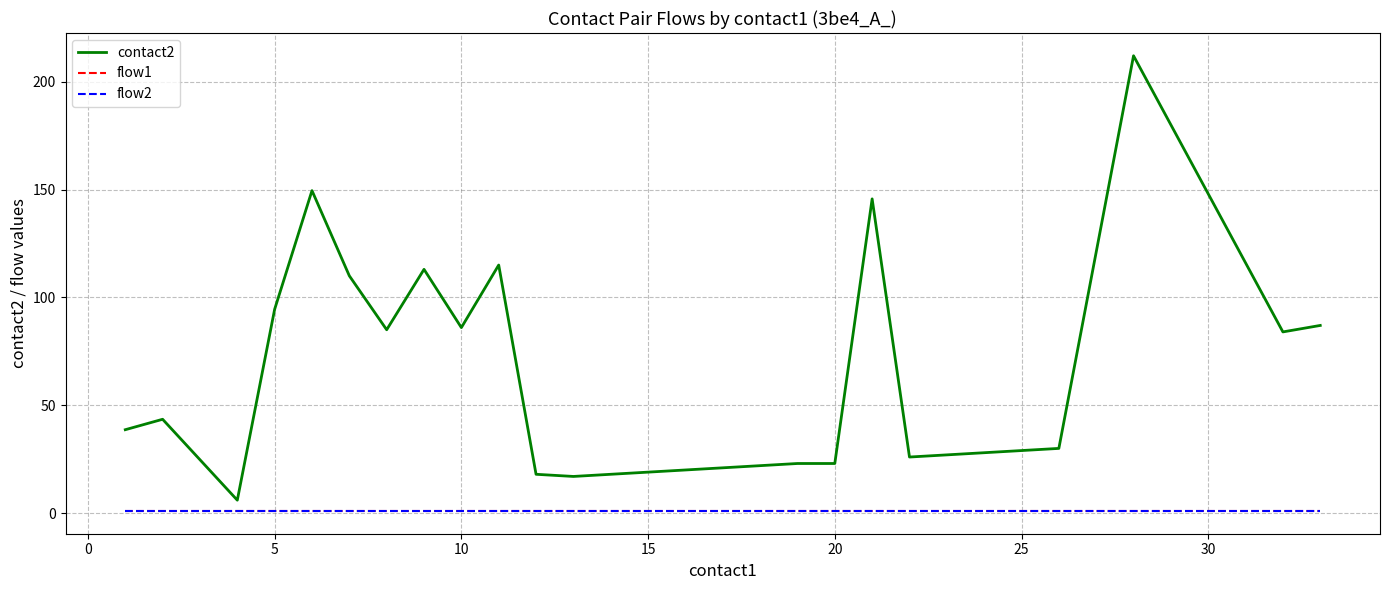

True or false: contact2 and flow1 cross at least once.

False